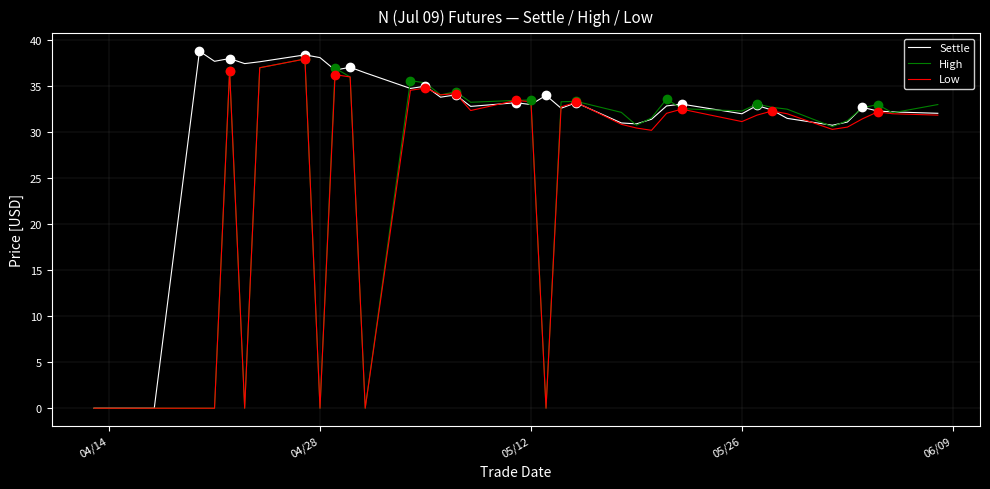

Which series has the largest total across all categories?

Settle